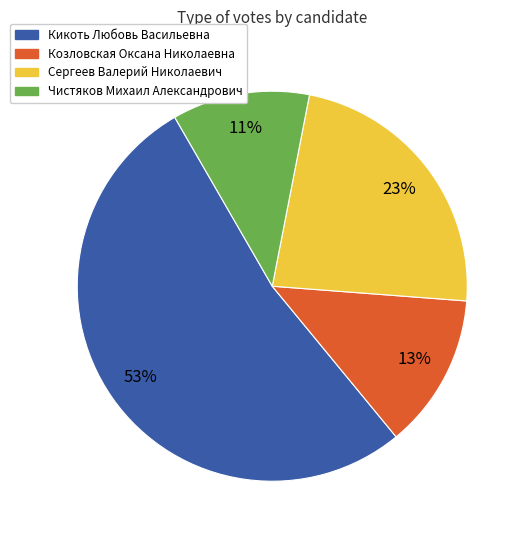

Does any single category account for the majority?

Yes